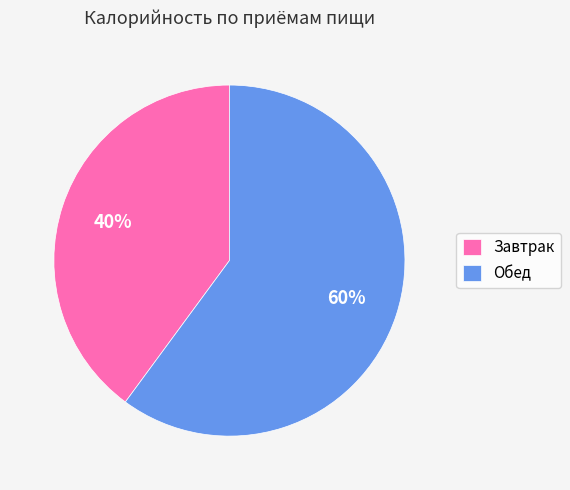

Is the sum of Завтрак and Обед greater than half?

Yes